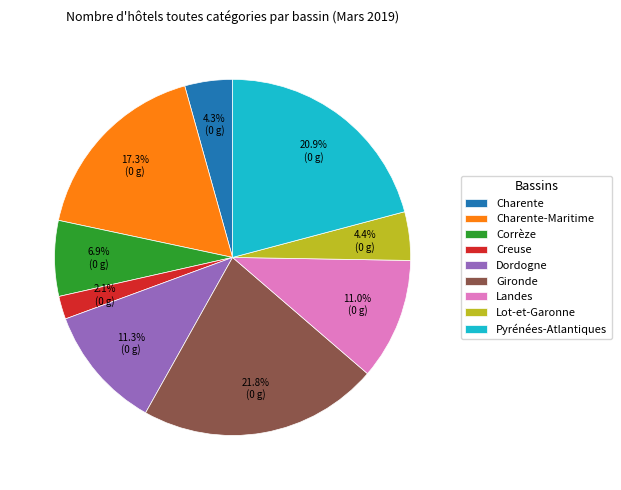

What is the ratio of the value at Charente to the value at Lot-et-Garonne?

1.0